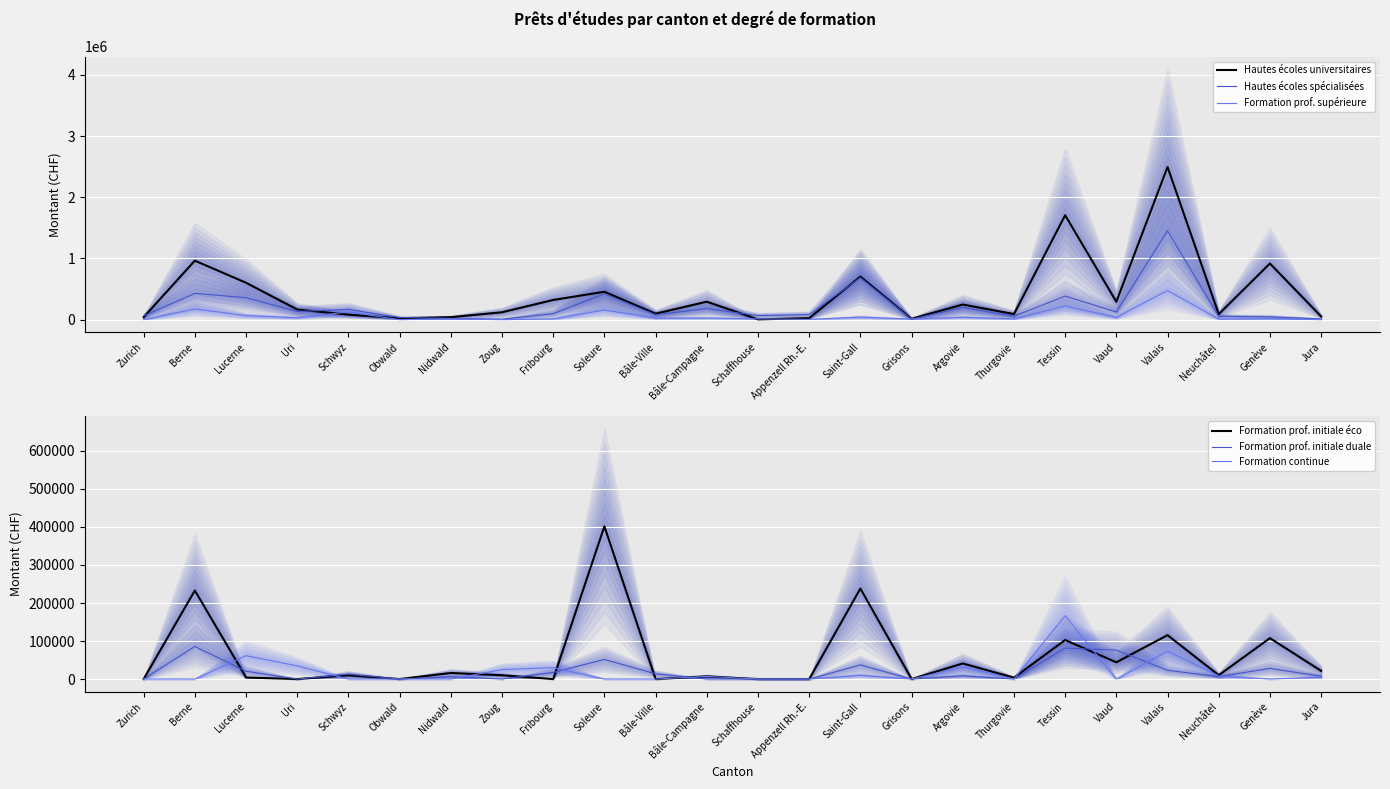

The Hautes écoles spécialisées series shows 12098 at Zoug. True or false?

False